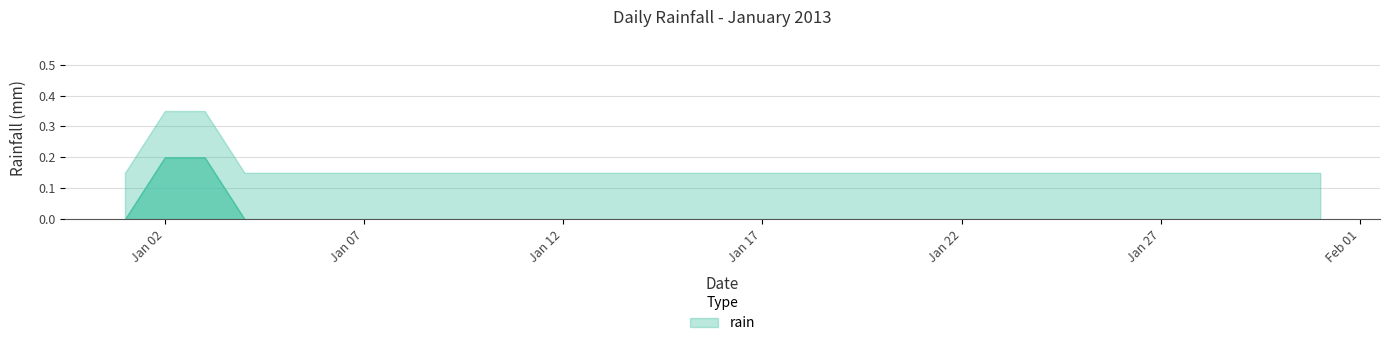

True or false: the data shows 0.1 at 2013-01-15.

False